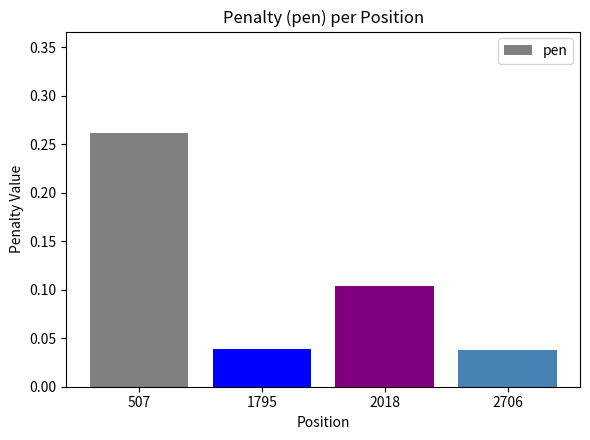

The chart shows a value of 0.1 at 507. True or false?

False